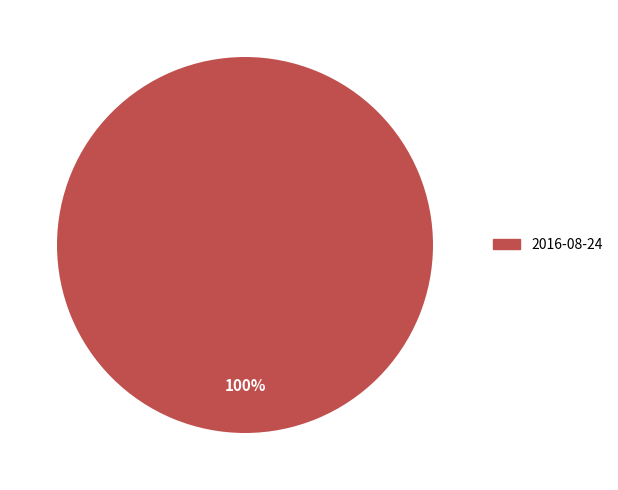

Is there a majority slice in this chart?

Yes